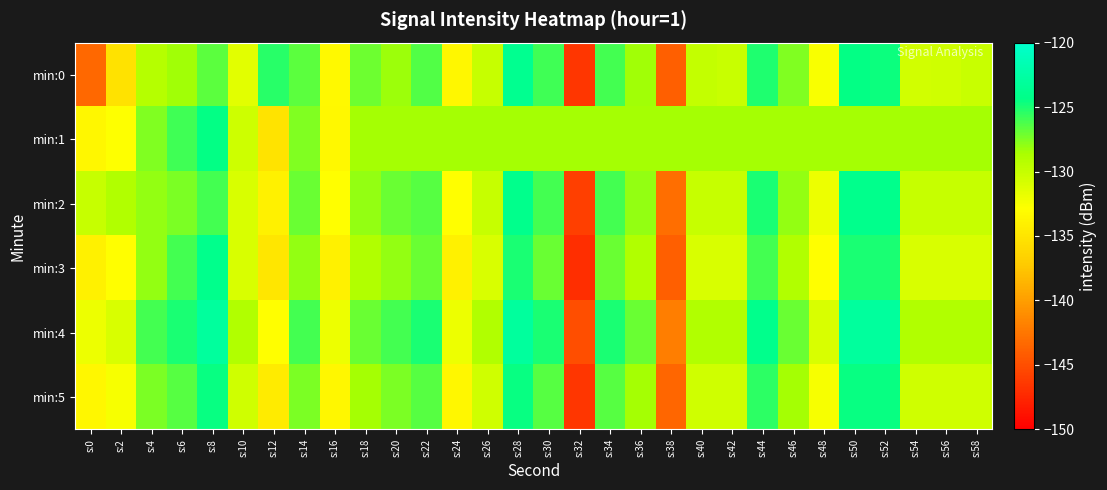

List the series in order of their peak value, lowest first.

min:5, min:1, min:2, min:3, min:0, min:4